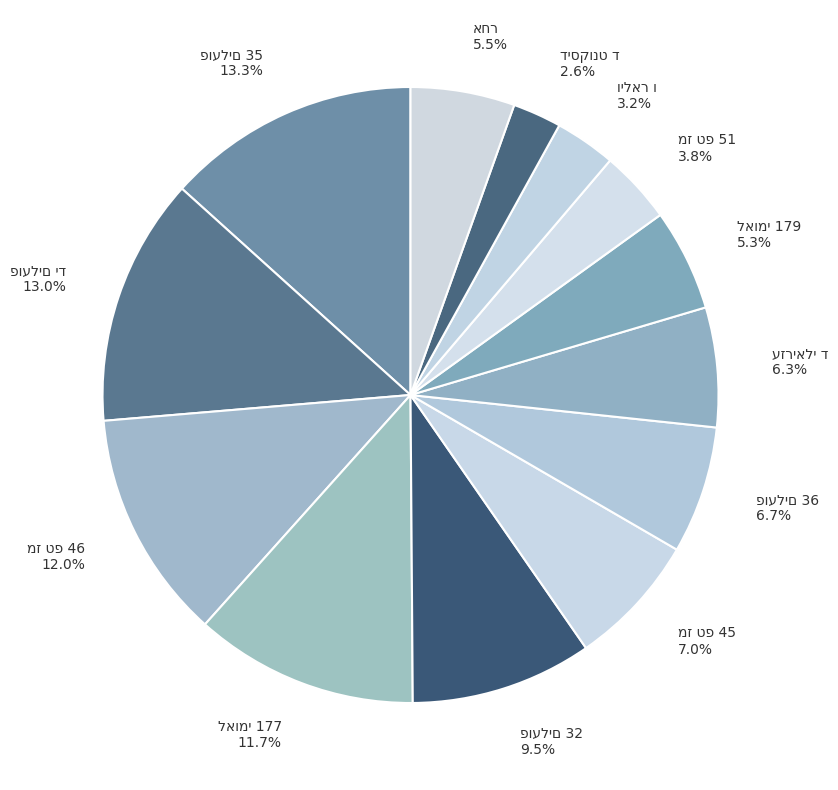

Does any single category account for the majority?

No